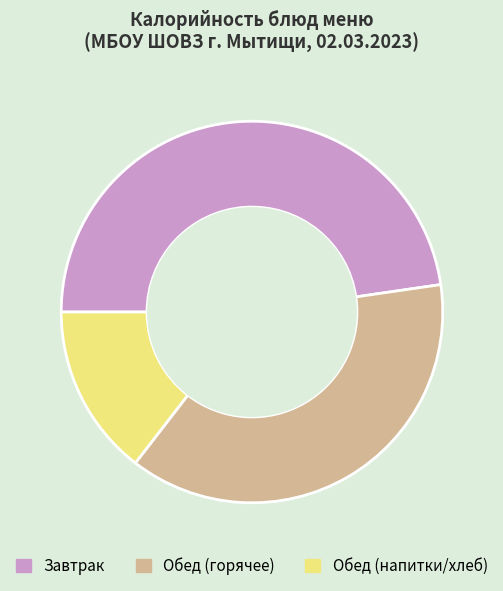

Rank the categories by value from lowest to highest.

Обед (напитки/хлеб), Обед (горячее), Завтрак